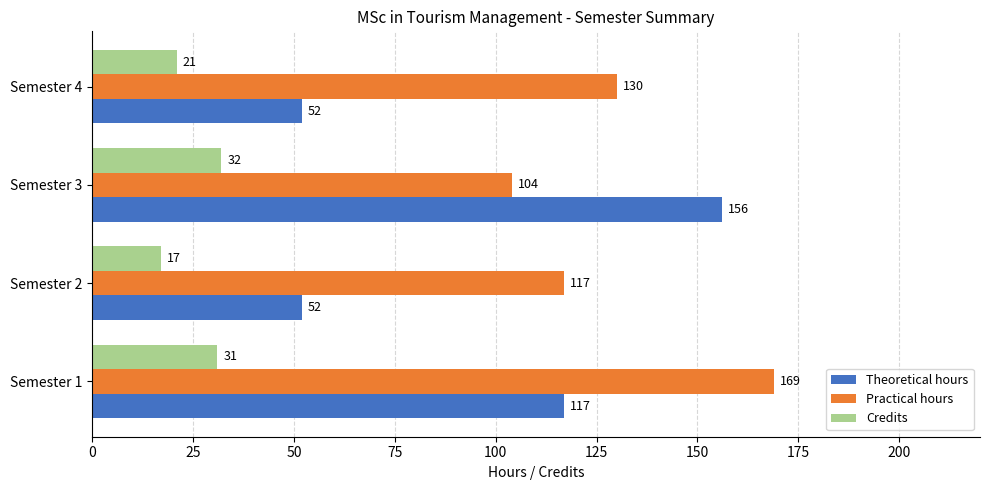

At which label is Credits closest to 24?

Semester 4